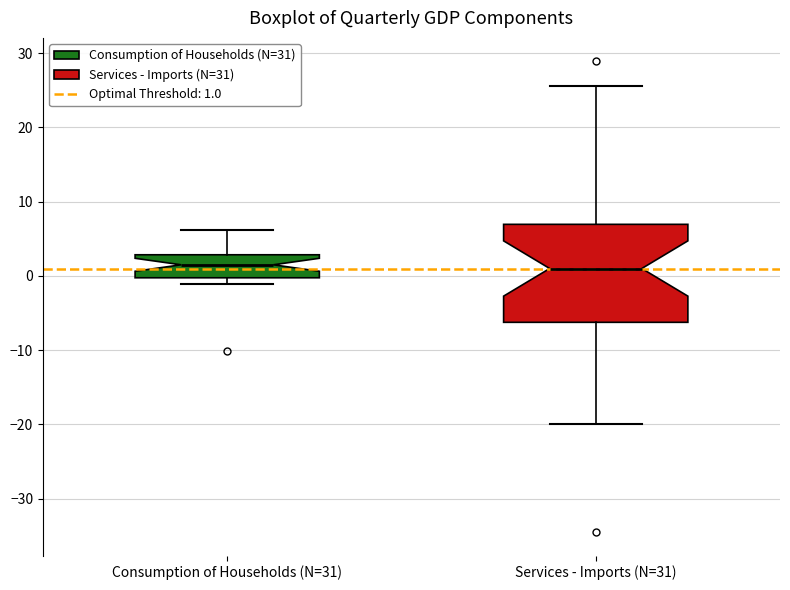

Reading left to right, transcribe this box plot: for each box, give where its median line is, the range the box spans, and where its two whiskers end, as read against the y-axis. The values are not printed on the chart, so give them approximately, as read against the axis.

Consumption of Households (N=31): median 2, box 0 to 3, whiskers -1 to 6
Services - Imports (N=31): median 1, box -6 to 7, whiskers -20 to 26